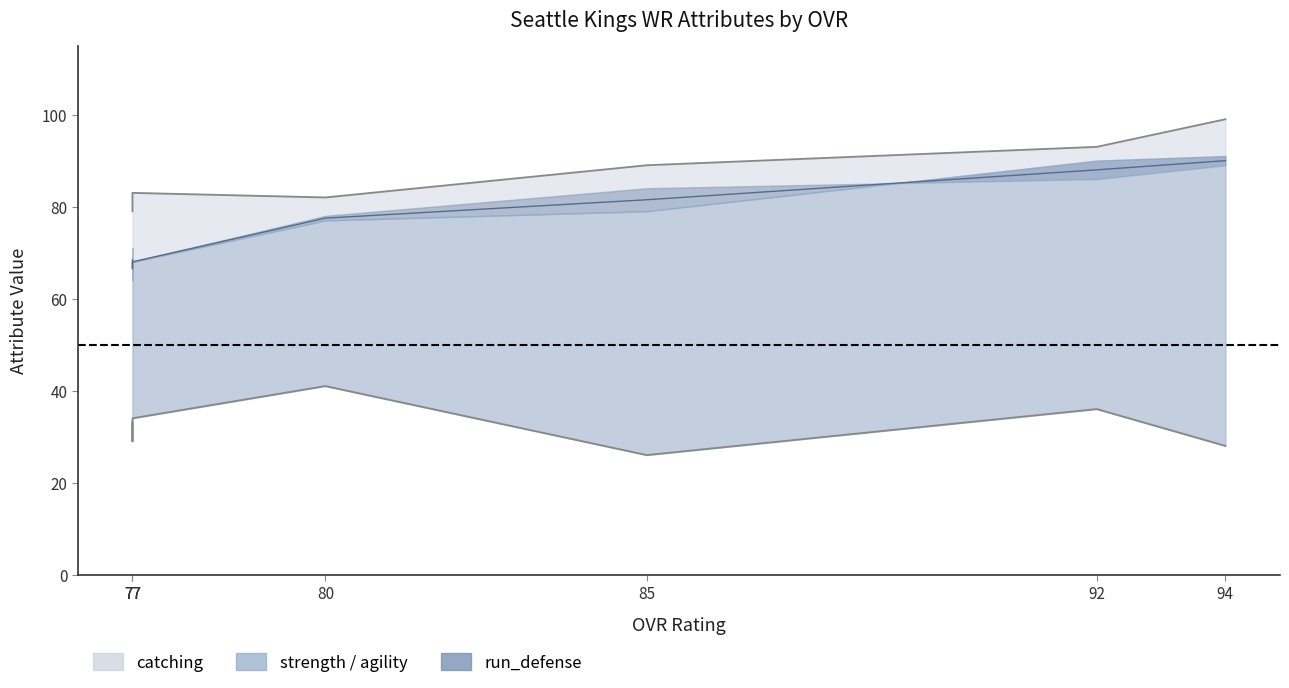

Reading left to right, list all the values displayed in this chart.

catching_upper: 77=79.0	77=80.0	77=83.0	80=82.0	85=89.0	92=93.0	94=99.0
run_defense_lower: 77=33.0	77=29.0	77=34.0	80=41.0	85=26.0	92=36.0	94=28.0
mid_upper: 77=68.5	77=66.5	77=68.0	80=77.5	85=81.5	92=88.0	94=90.0